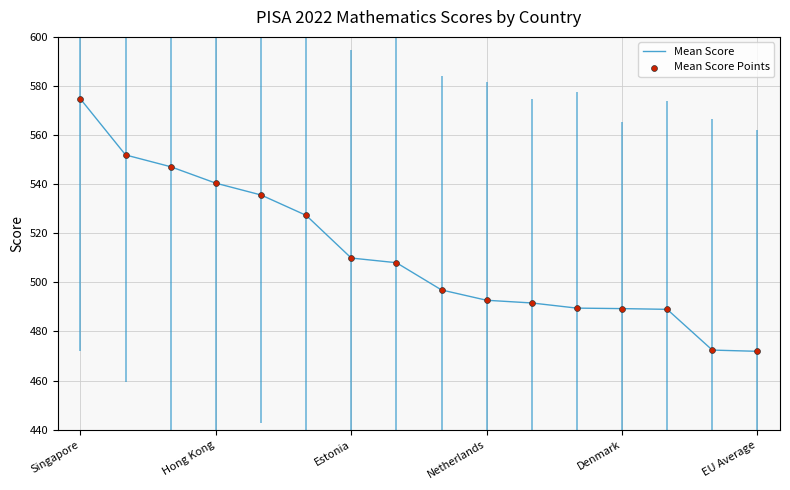

What is the highest value of the Mean Score series?

574.7